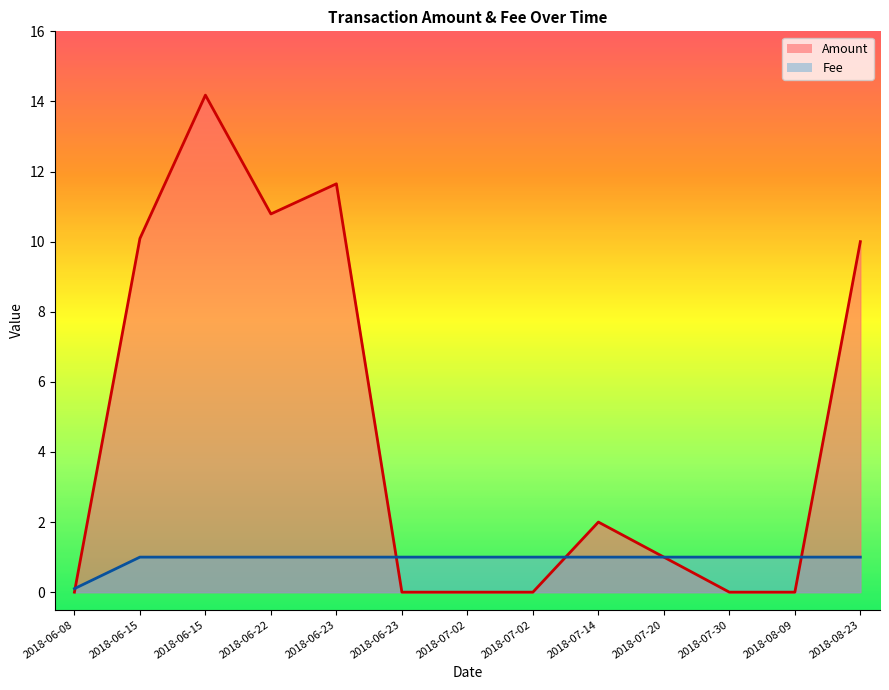

Reading right to left, list all the values displayed in this chart.

Amount: 10.0	0.0	0.0	1.0	2.0	0.0	0.0	0.0	11.7	10.8	14.2	10.1	0.0
Fee: 1.0	1.0	1.0	1.0	1.0	1.0	1.0	1.0	1.0	1.0	1.0	1.0	0.1